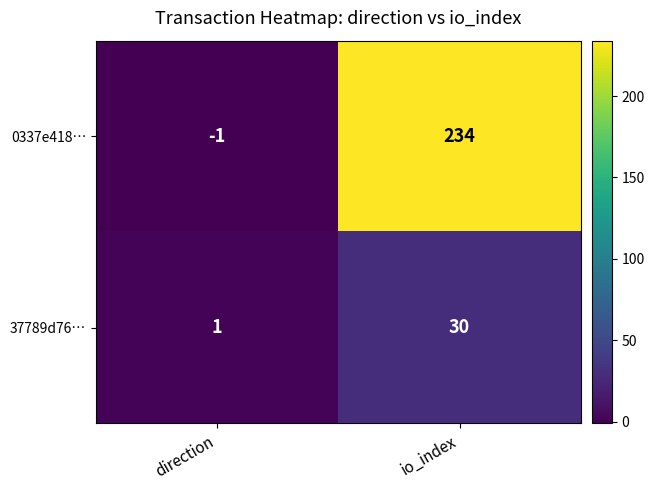

Reading left to right, list all the values displayed in this chart.

0337e418…: -1	234
37789d76…: 1	30